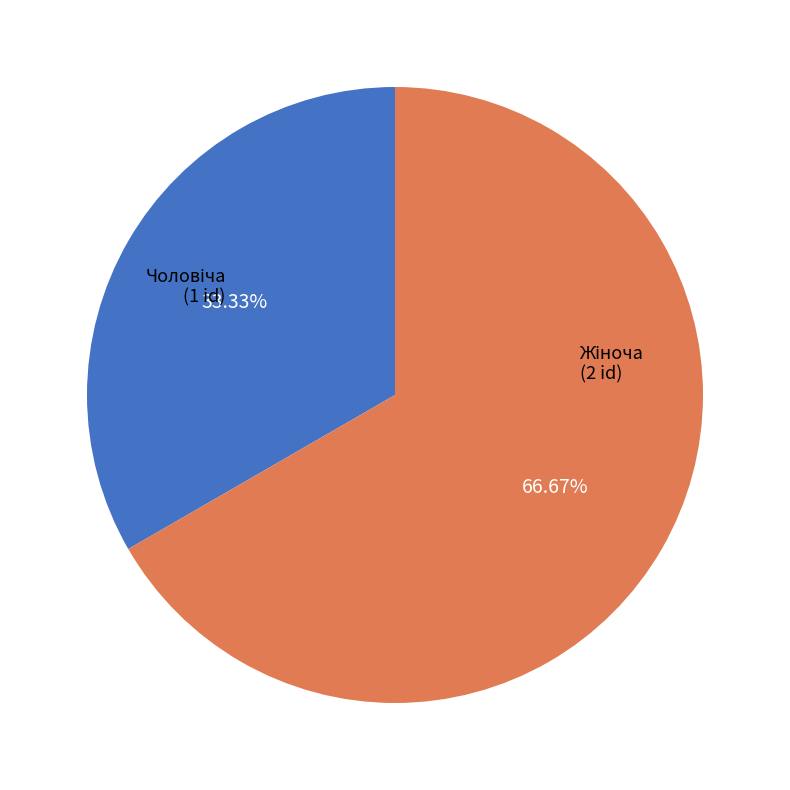

Is Чоловіча the majority of the pie?

No